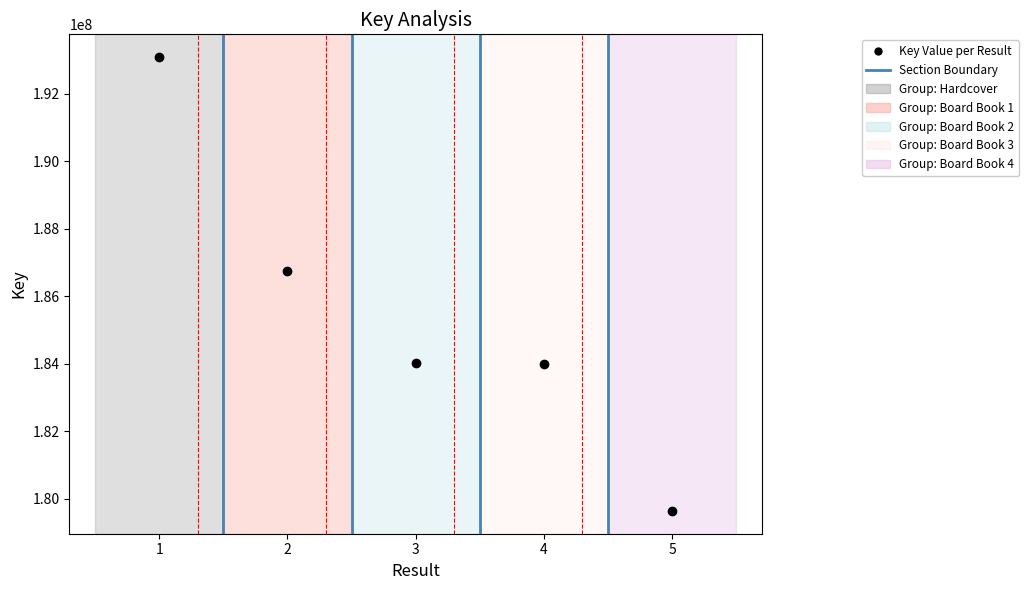

What is the sum of all values?

927482559